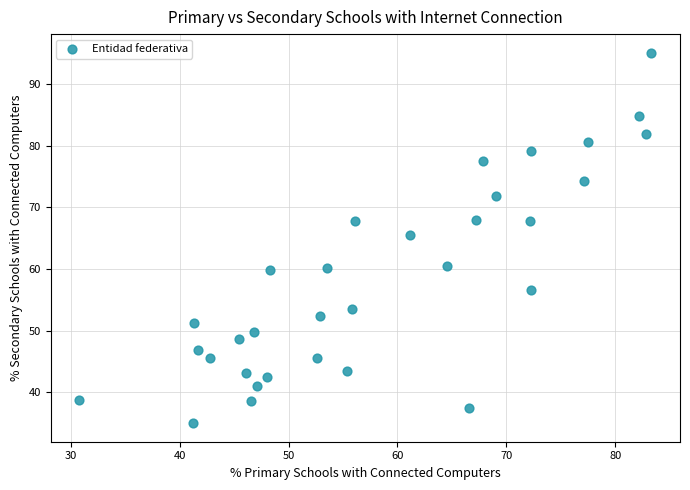

What is the range of Y values (max minus min)?

60.1